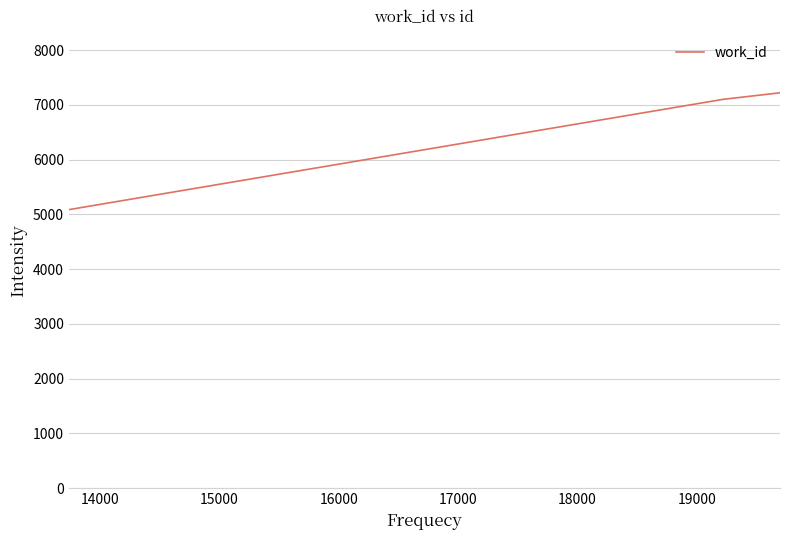

What is the average value?

6182.0